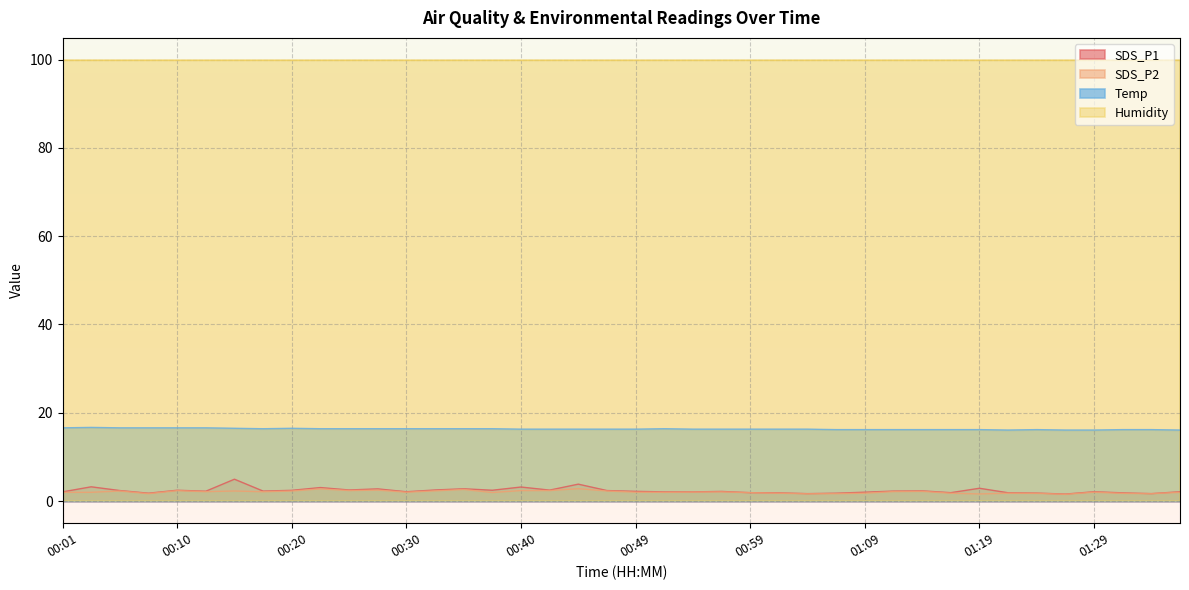

How many lines are shown in the chart?

4